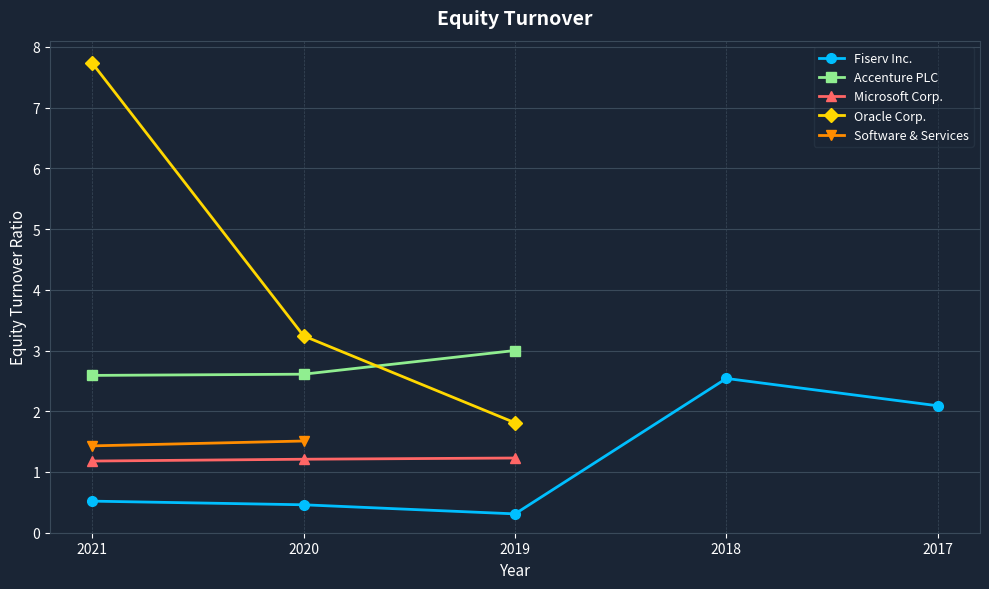

The value of Accenture PLC at 2019 is 4.5. True or false?

False